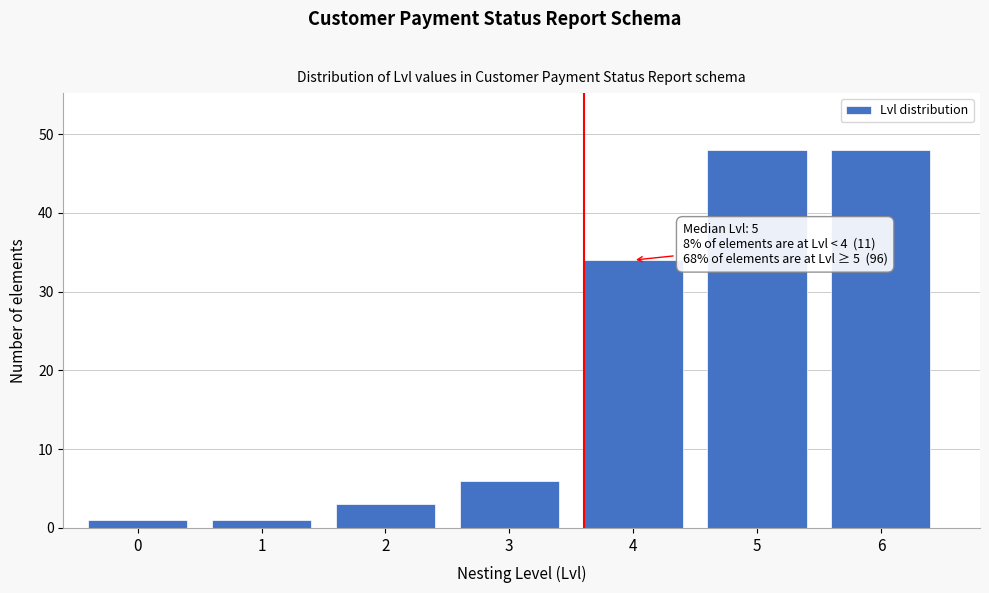

Reading right to left, transcribe all the data shown in this chart.

48	48	34	6	3	1	1